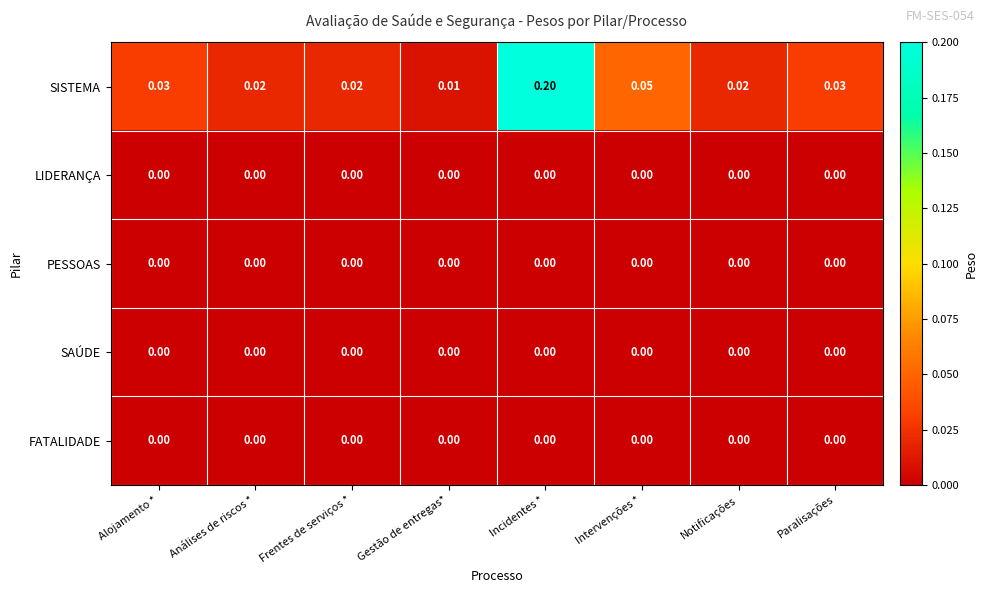

Which series has the largest total across all categories?

SISTEMA